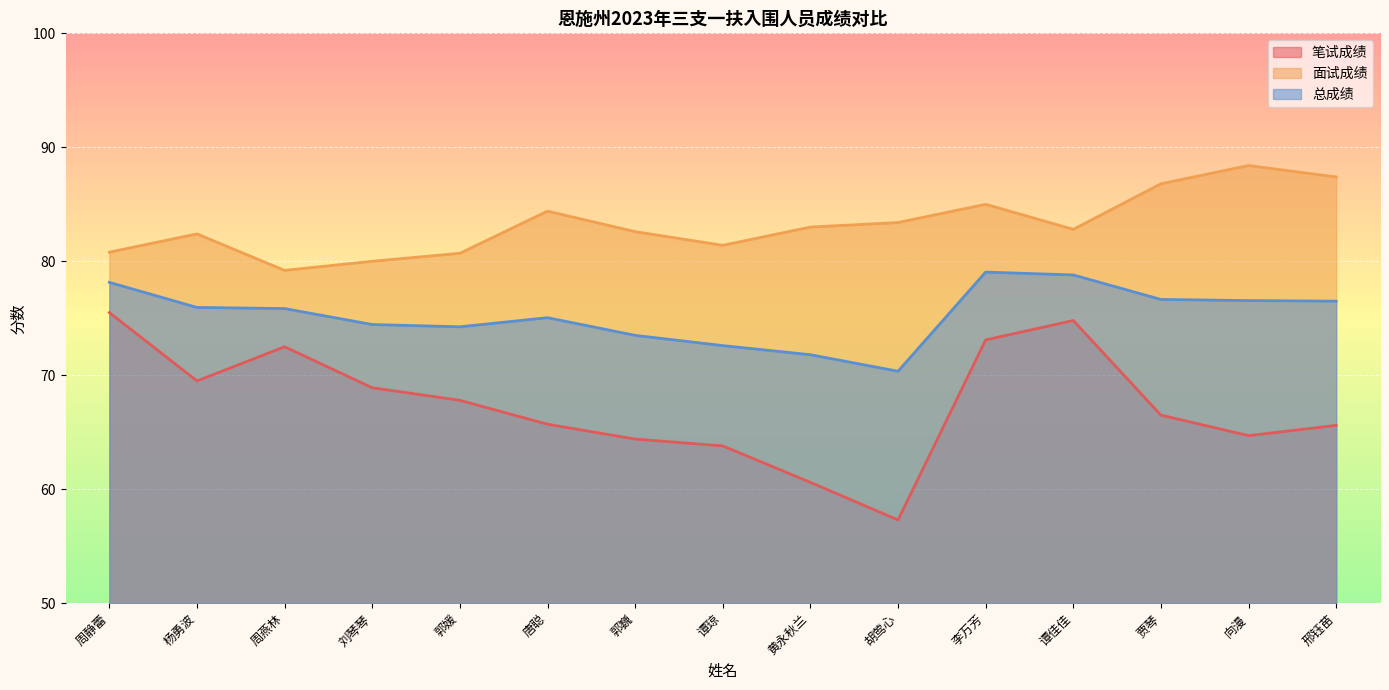

Does the chart display data point markers on the line(s)?

No